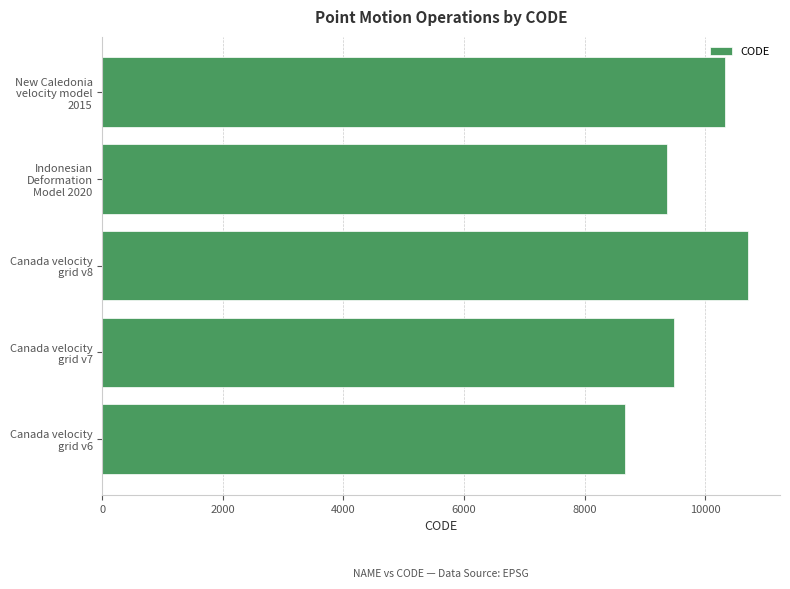

Reading bottom to top, extract all data points from this chart.

8676	9483	10707	9375	10323